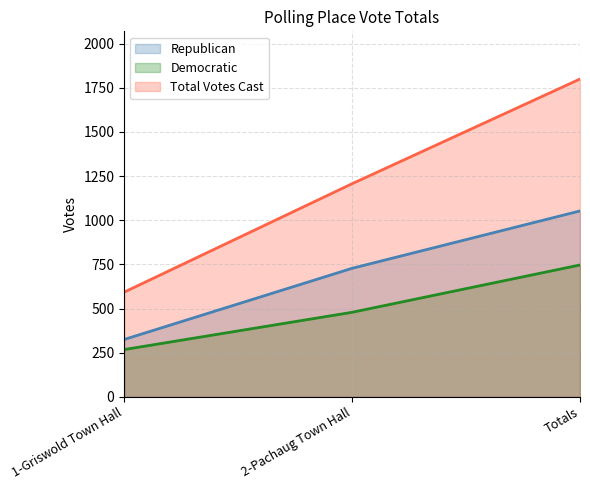

What is the maximum value shown in the chart?

1800